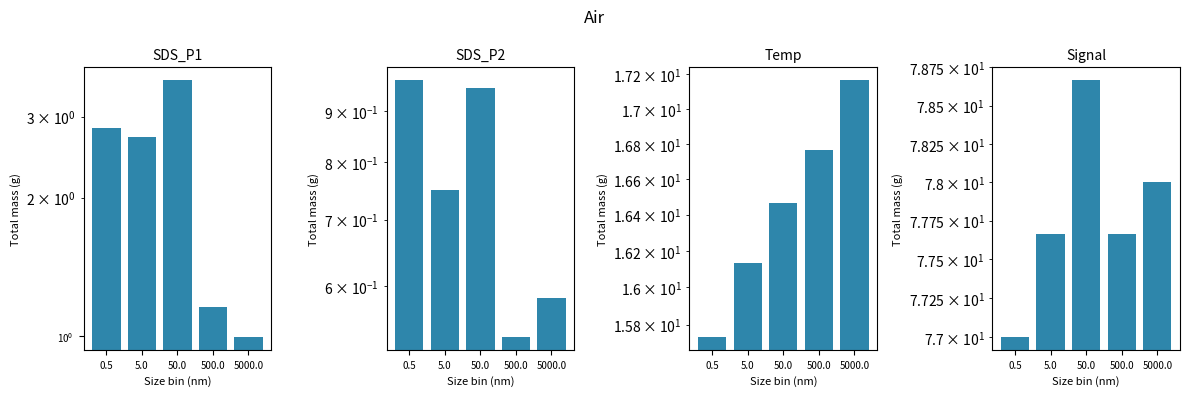

What is the difference between the maximum and minimum values in the SDS_P1 series?

2.6